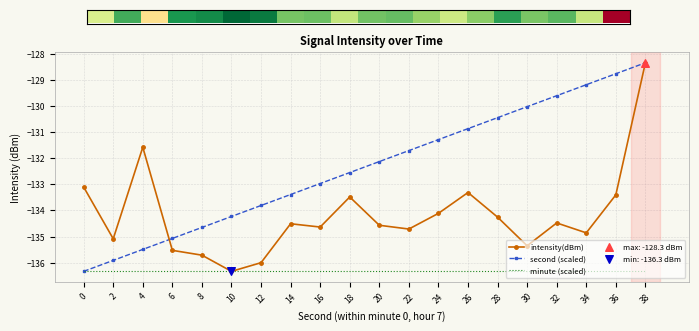

At which category is the sum across all series the highest?

38